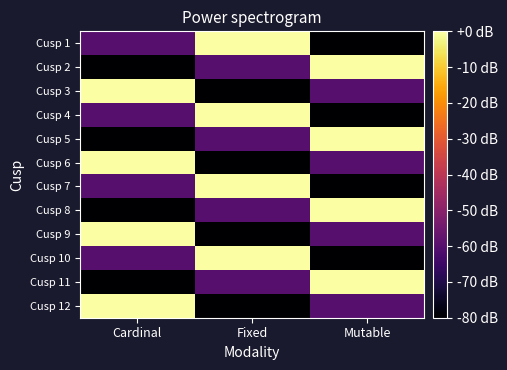

Which series has the largest total across all categories?

Cusp 1